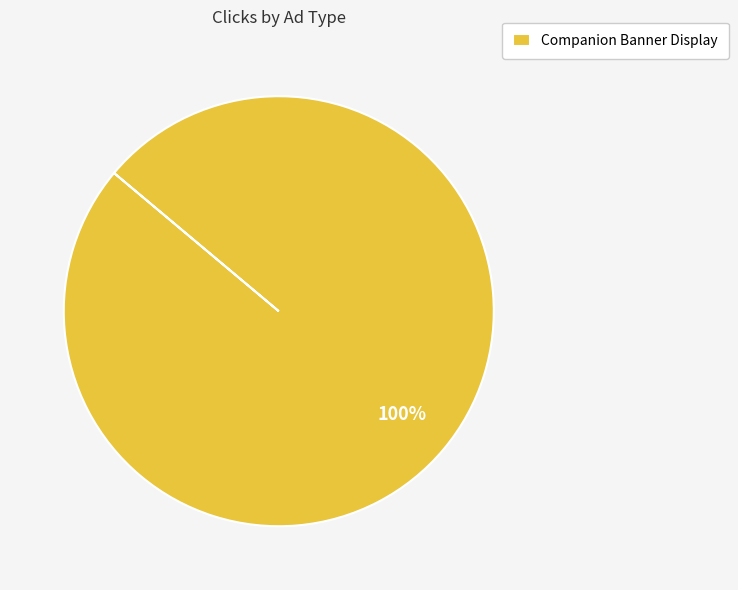

Which slice represents more than half of the pie?

Companion Banner Display